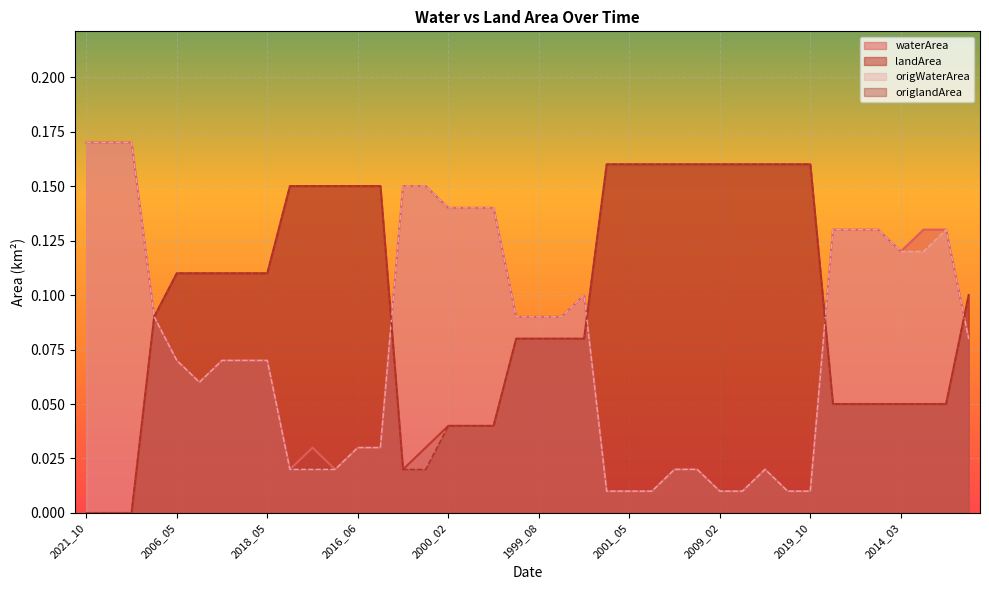

Which series ends up on top after the final intersection of waterArea and landArea?

landArea